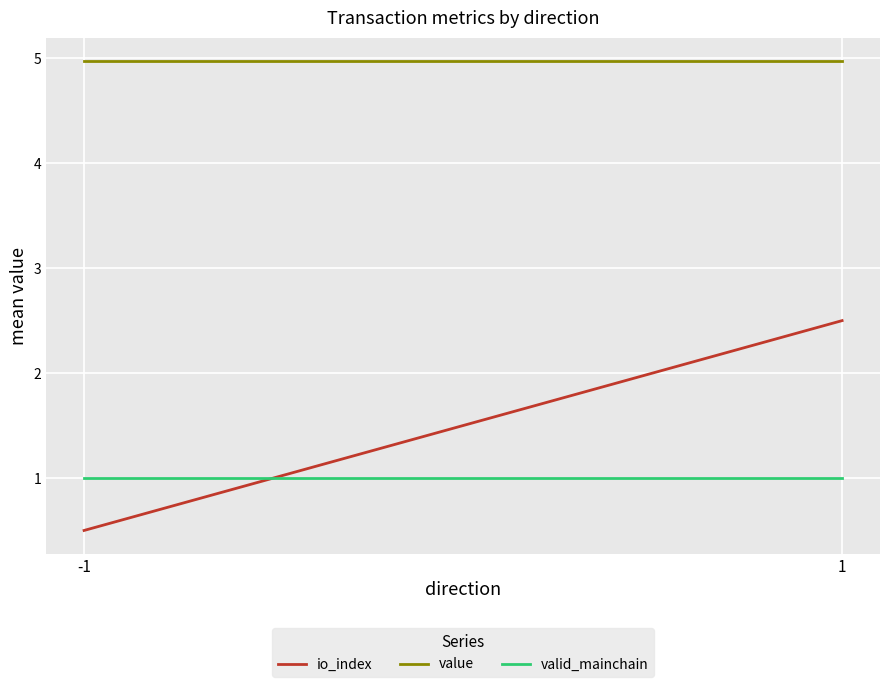

What are all the series names shown in the legend?

io_index, value, valid_mainchain